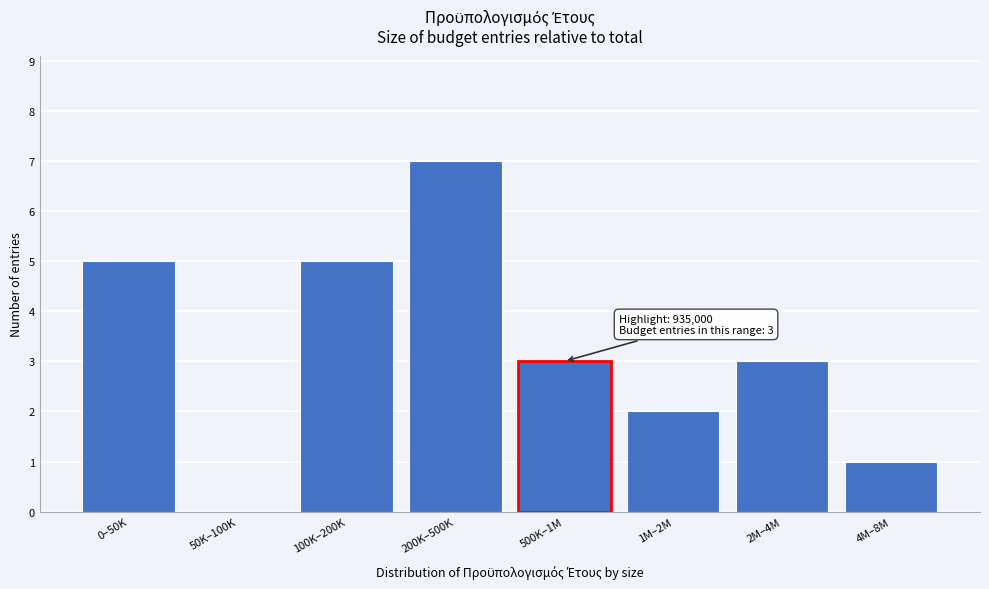

Reading left to right, transcribe all the data shown in this chart.

0–50K=5	50K–100K=0	100K–200K=5	200K–500K=7	500K–1M=3	1M–2M=2	2M–4M=3	4M–8M=1